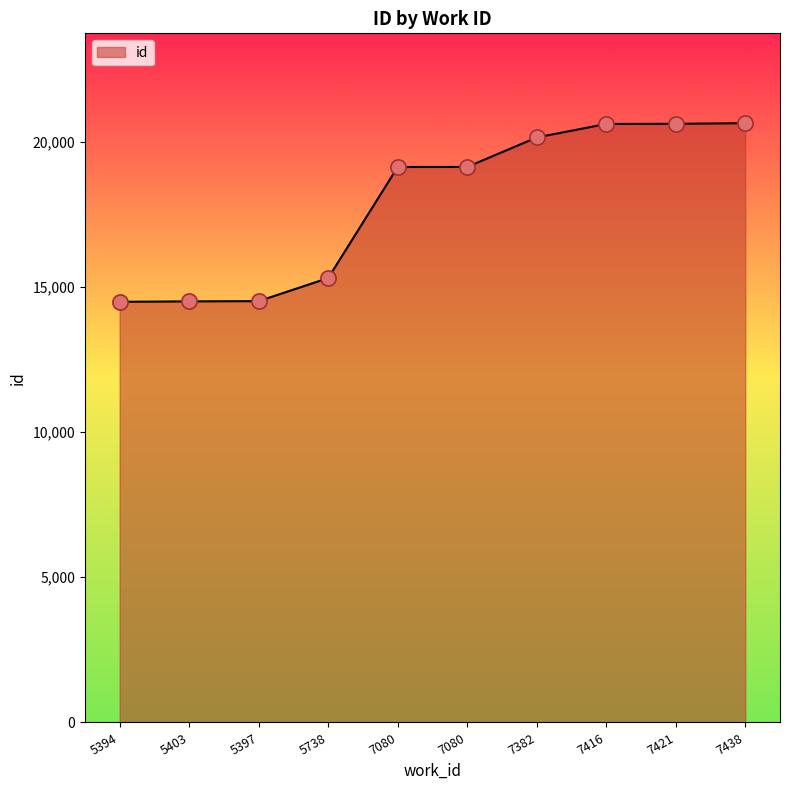

What is the change in value from 7080 to 7080?

+2